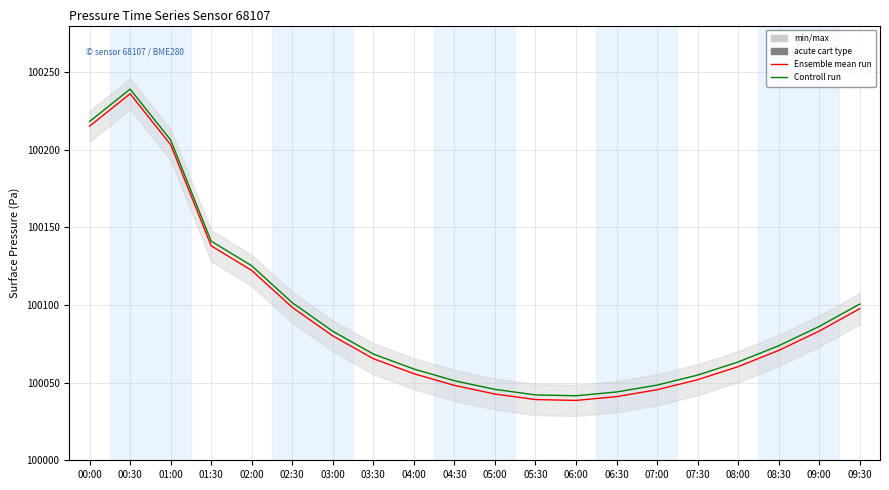

Rank the categories by Ensemble mean run value from lowest to highest.

06:00, 05:30, 06:30, 05:00, 07:00, 04:30, 07:30, 04:00, 08:00, 03:30, 08:30, 03:00, 09:00, 09:30, 02:30, 02:00, 01:30, 01:00, 00:00, 00:30